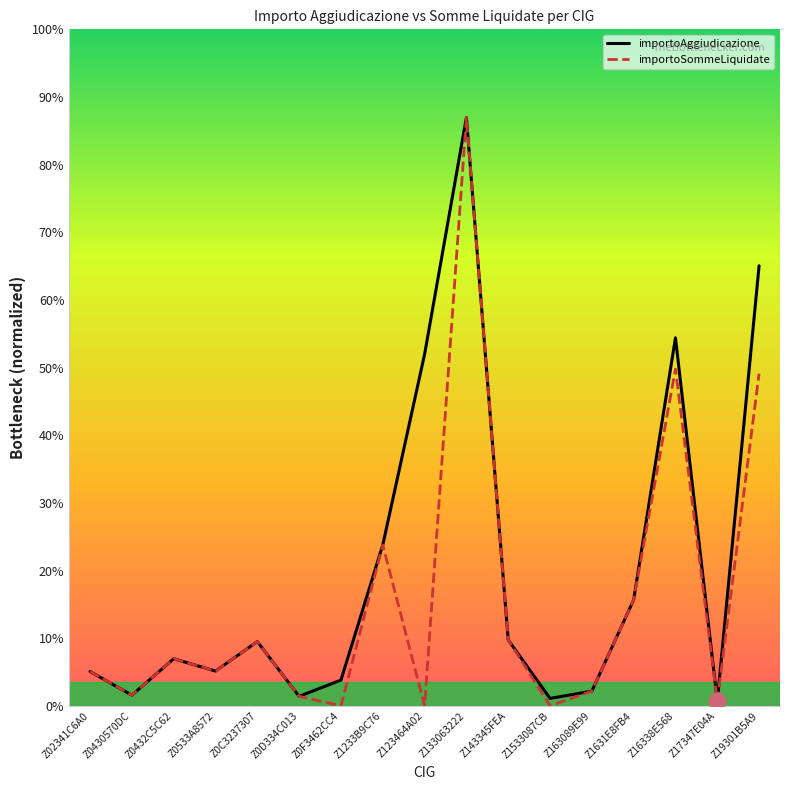

Is it true that importoAggiudicazione equals 51.3 at Z163089E99?

False